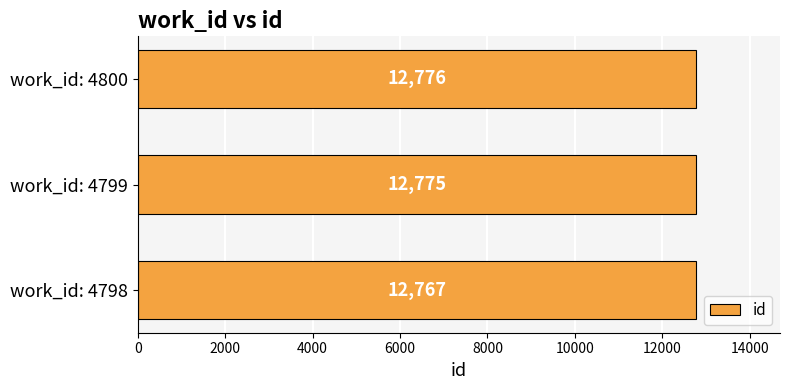

Rank the categories by value from lowest to highest.

work_id: 4798, work_id: 4799, work_id: 4800